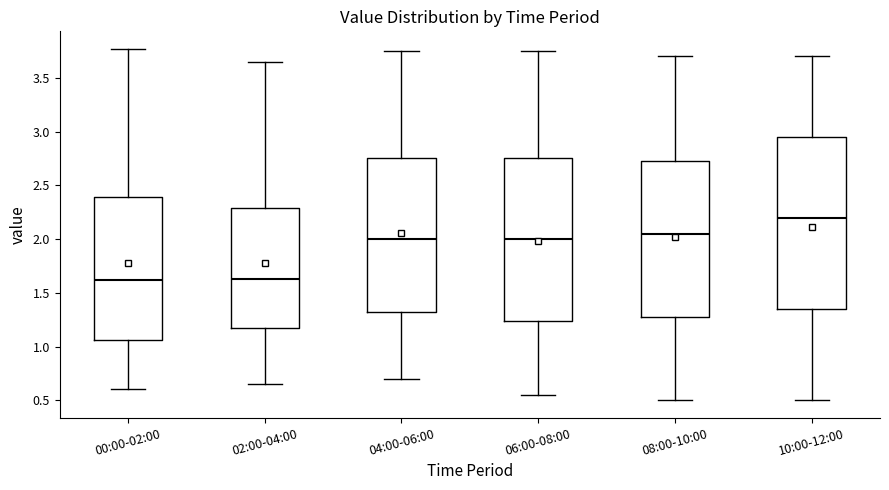

Which box is the tallest, from its lower edge to its upper edge?

10:00-12:00